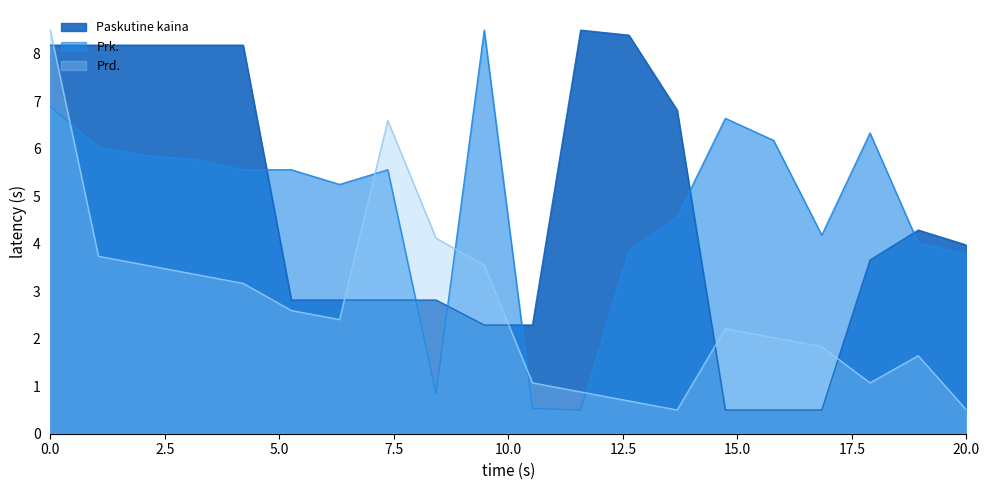

True or false: Prk. has more than 1 interior local peaks.

True